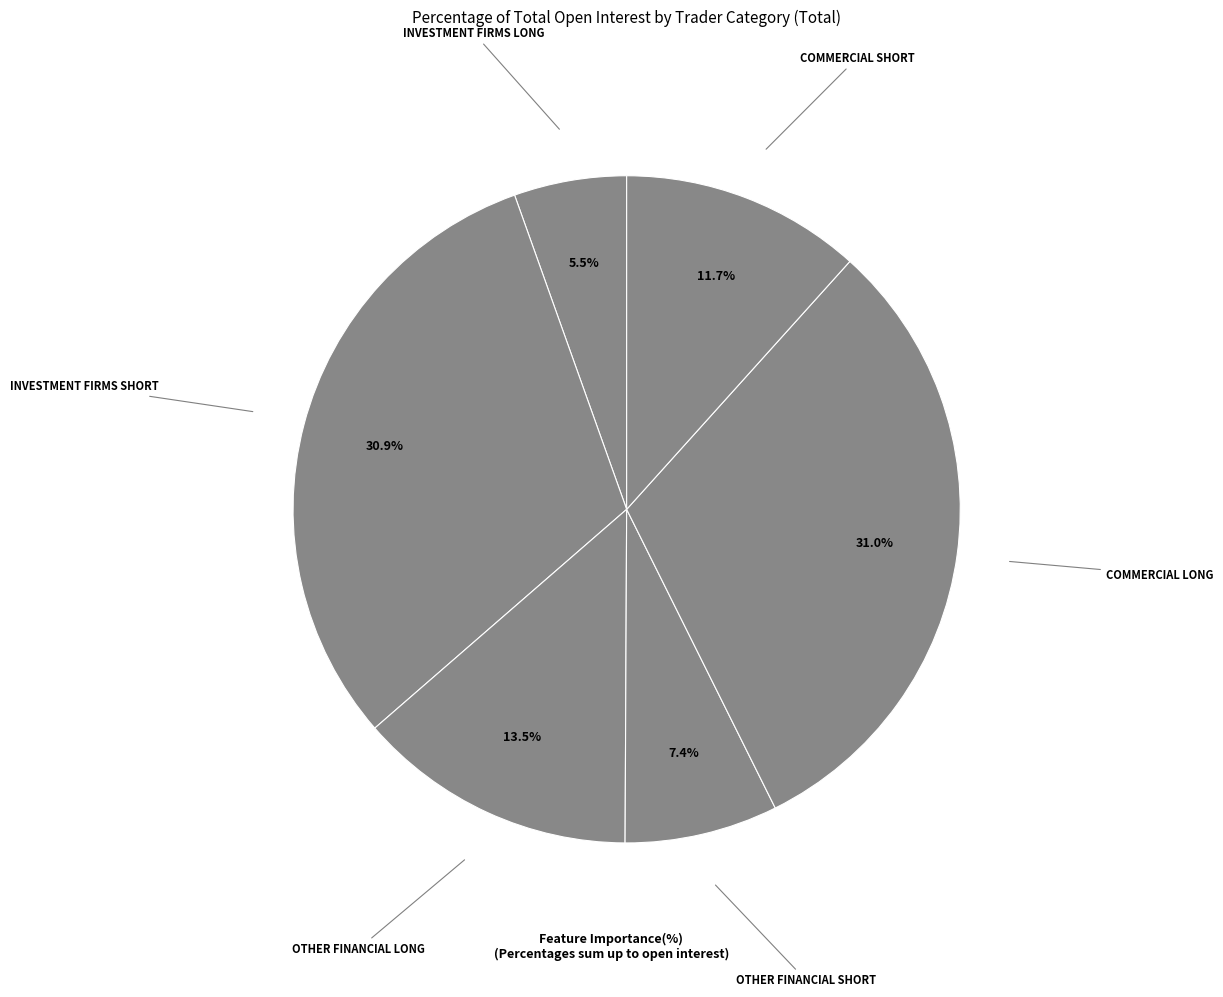

How many slices are in this pie chart?

6